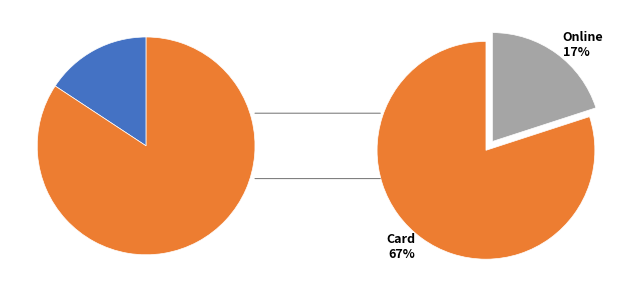

Count the number of slices in the pie.

3